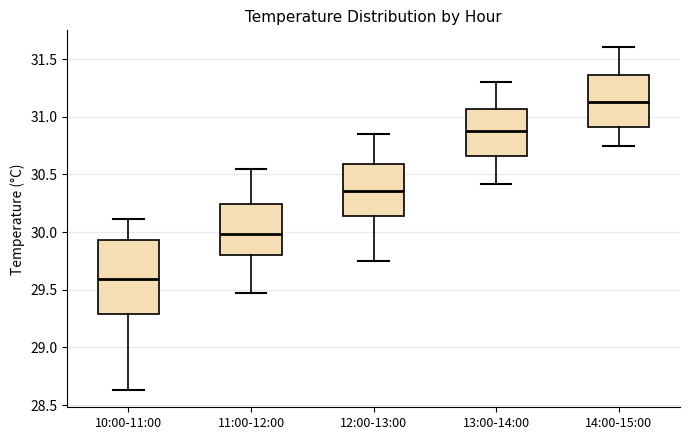

Reading left to right, transcribe this box plot: for each box, give where its median line is, the range the box spans, and where its two whiskers end, as read against the y-axis. The values are not printed on the chart, so give them approximately, as read against the axis.

10:00-11:00: median 29.60, box 29.30 to 29.95, whiskers 28.65 to 30.10
11:00-12:00: median 30.00, box 29.80 to 30.25, whiskers 29.45 to 30.55
12:00-13:00: median 30.35, box 30.15 to 30.60, whiskers 29.75 to 30.85
13:00-14:00: median 30.90, box 30.65 to 31.05, whiskers 30.40 to 31.30
14:00-15:00: median 31.15, box 30.90 to 31.35, whiskers 30.75 to 31.60